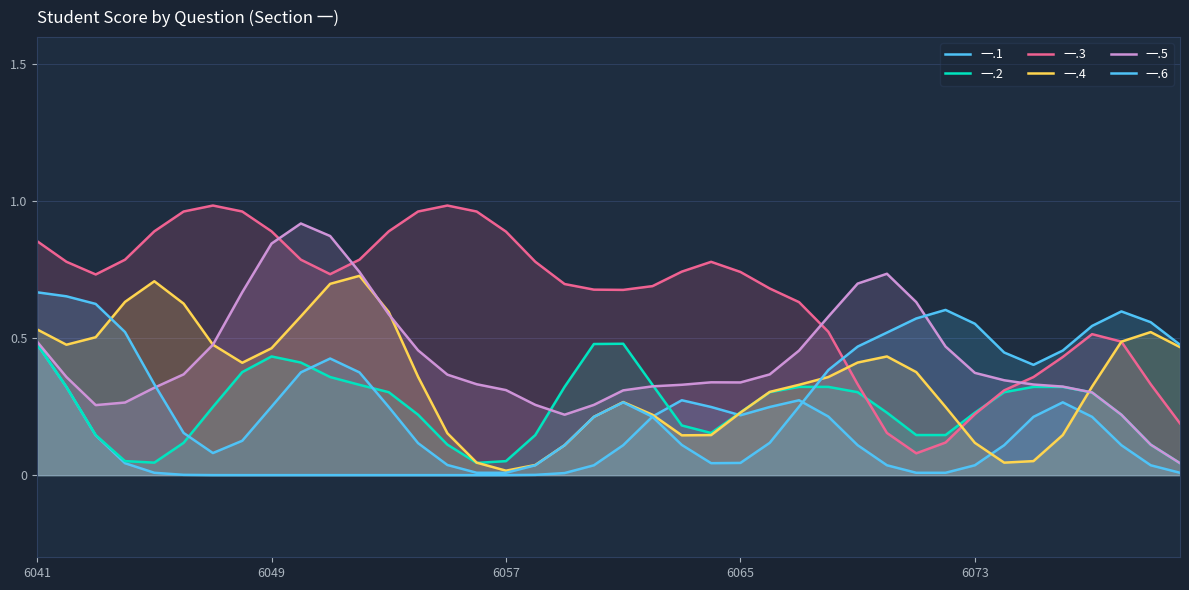

What are all the series names shown in the legend?

一.1, 一.2, 一.3, 一.4, 一.5, 一.6